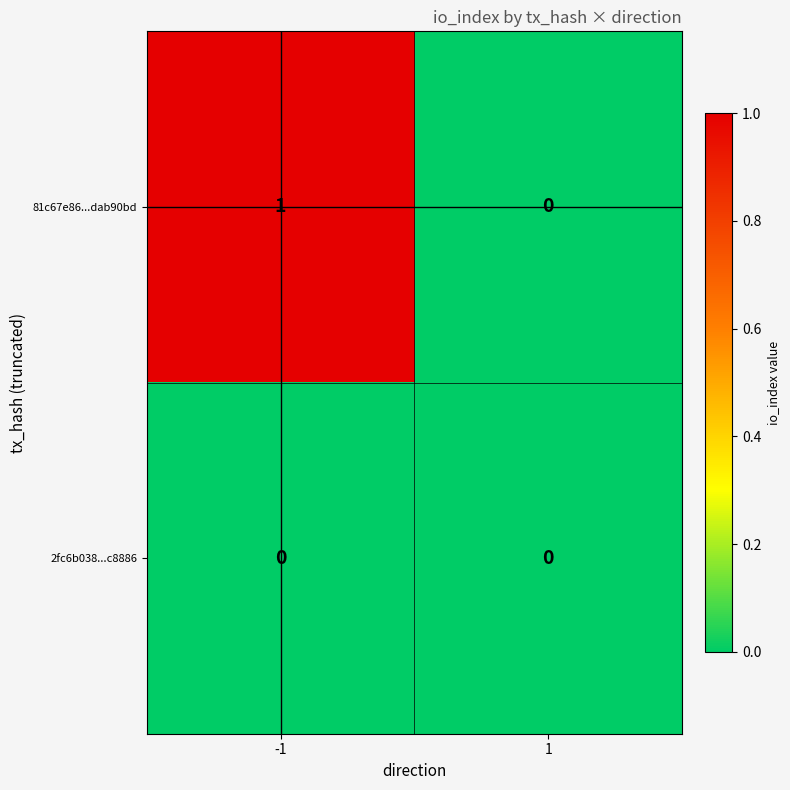

Is the value of 2fc6b038...c8886 at -1 greater than the value of 81c67e86...dab90bd at -1?

No